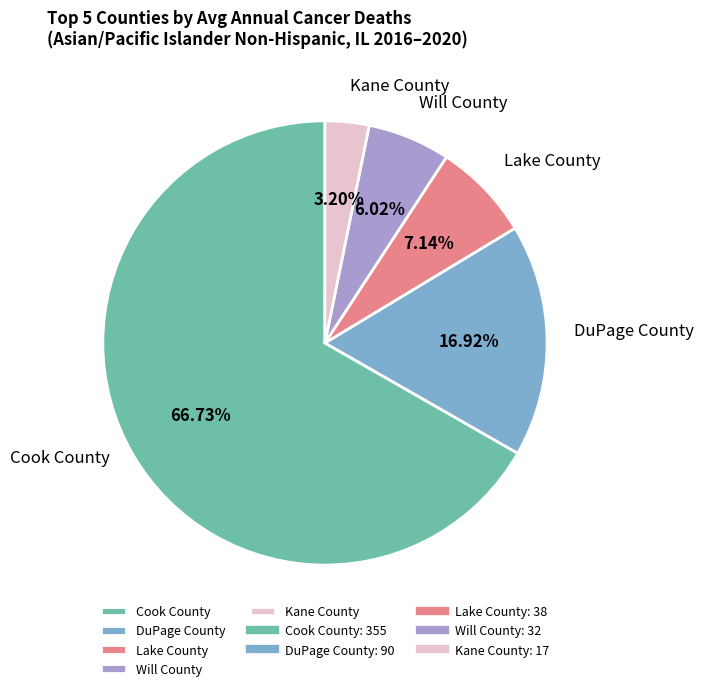

Is the sum of Cook County and Will County greater than half?

Yes